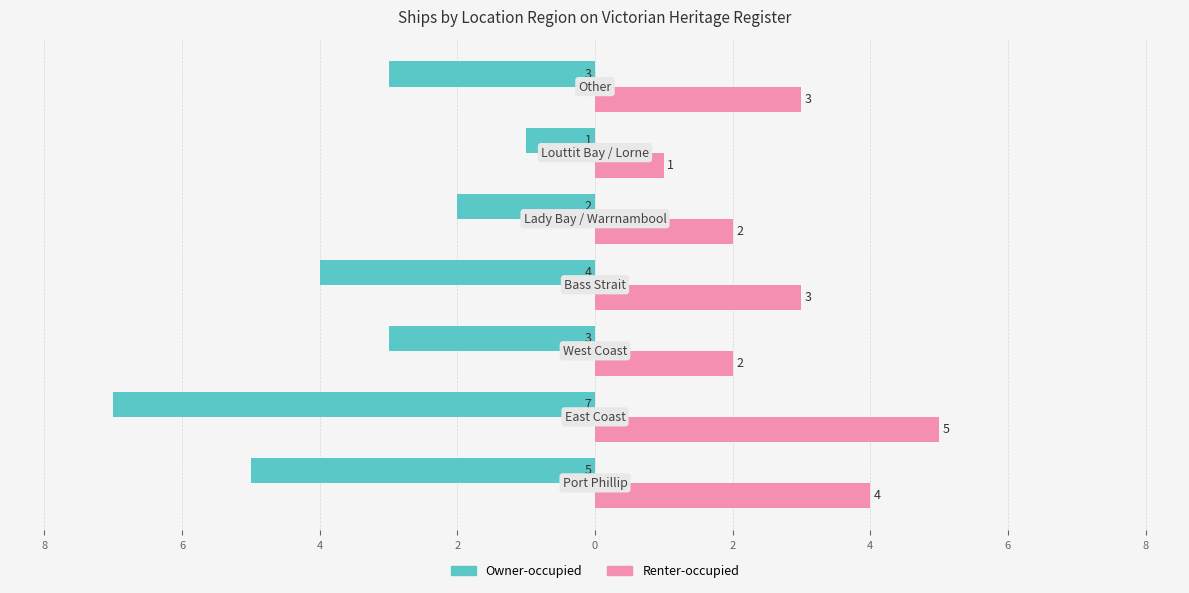

What are all the series names shown in the legend?

Owner-occupied, Renter-occupied